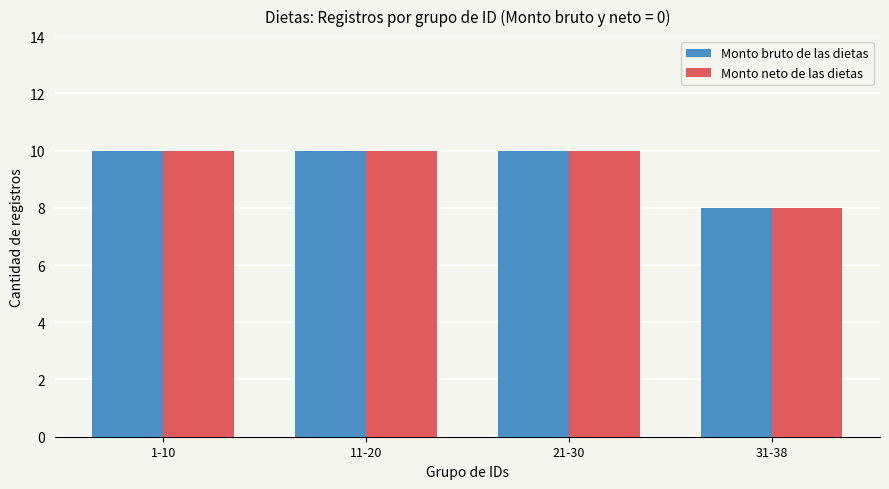

The Monto bruto de las dietas series shows 18 at 1-10. True or false?

False